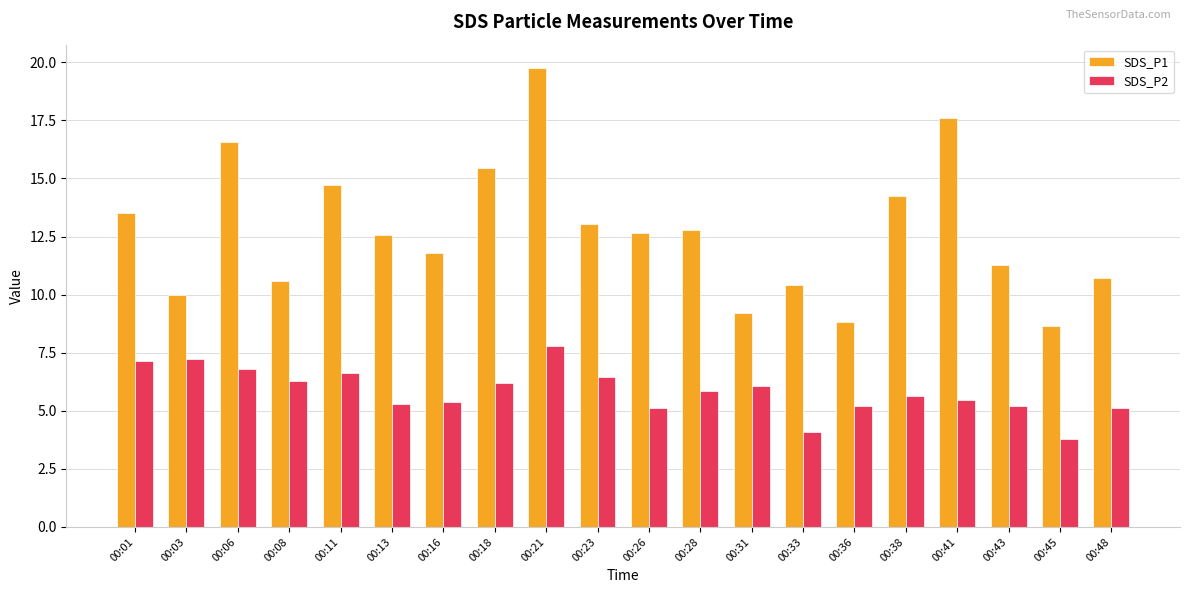

What is the value of the SDS_P2 bar at the 9th from the left?

7.8